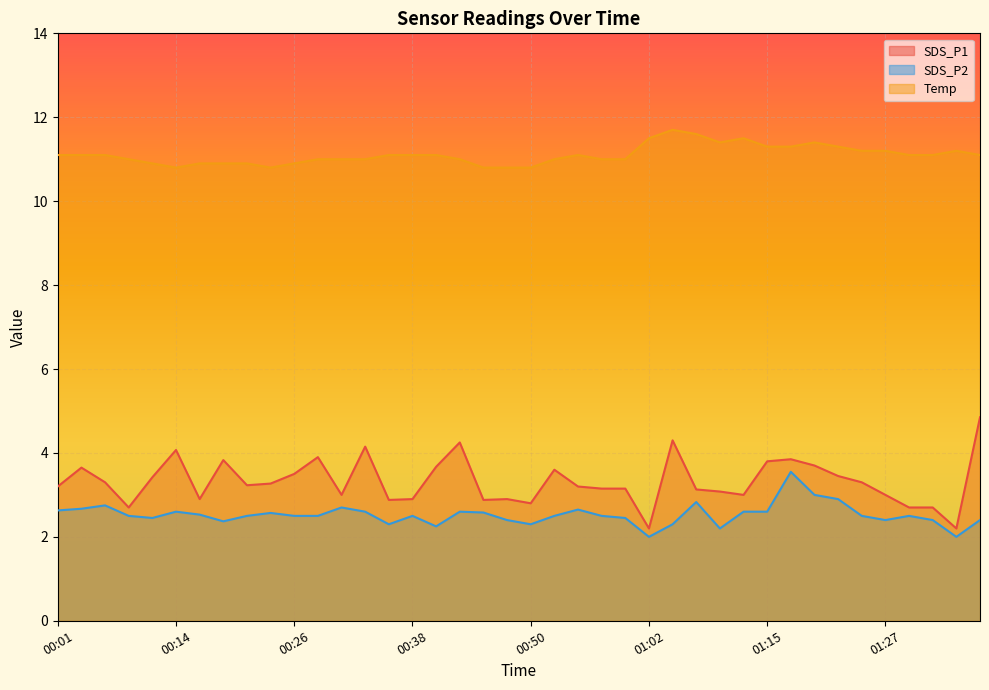

What is the label of the 20th point from the left?

00:48